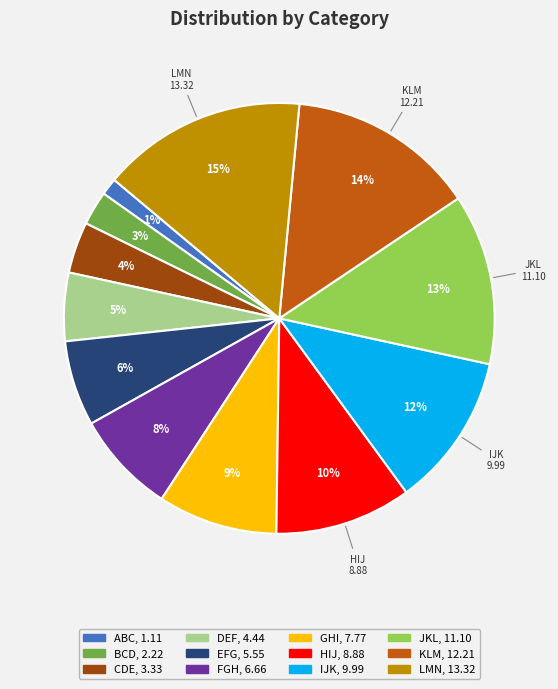

How many segments does this pie chart have?

12